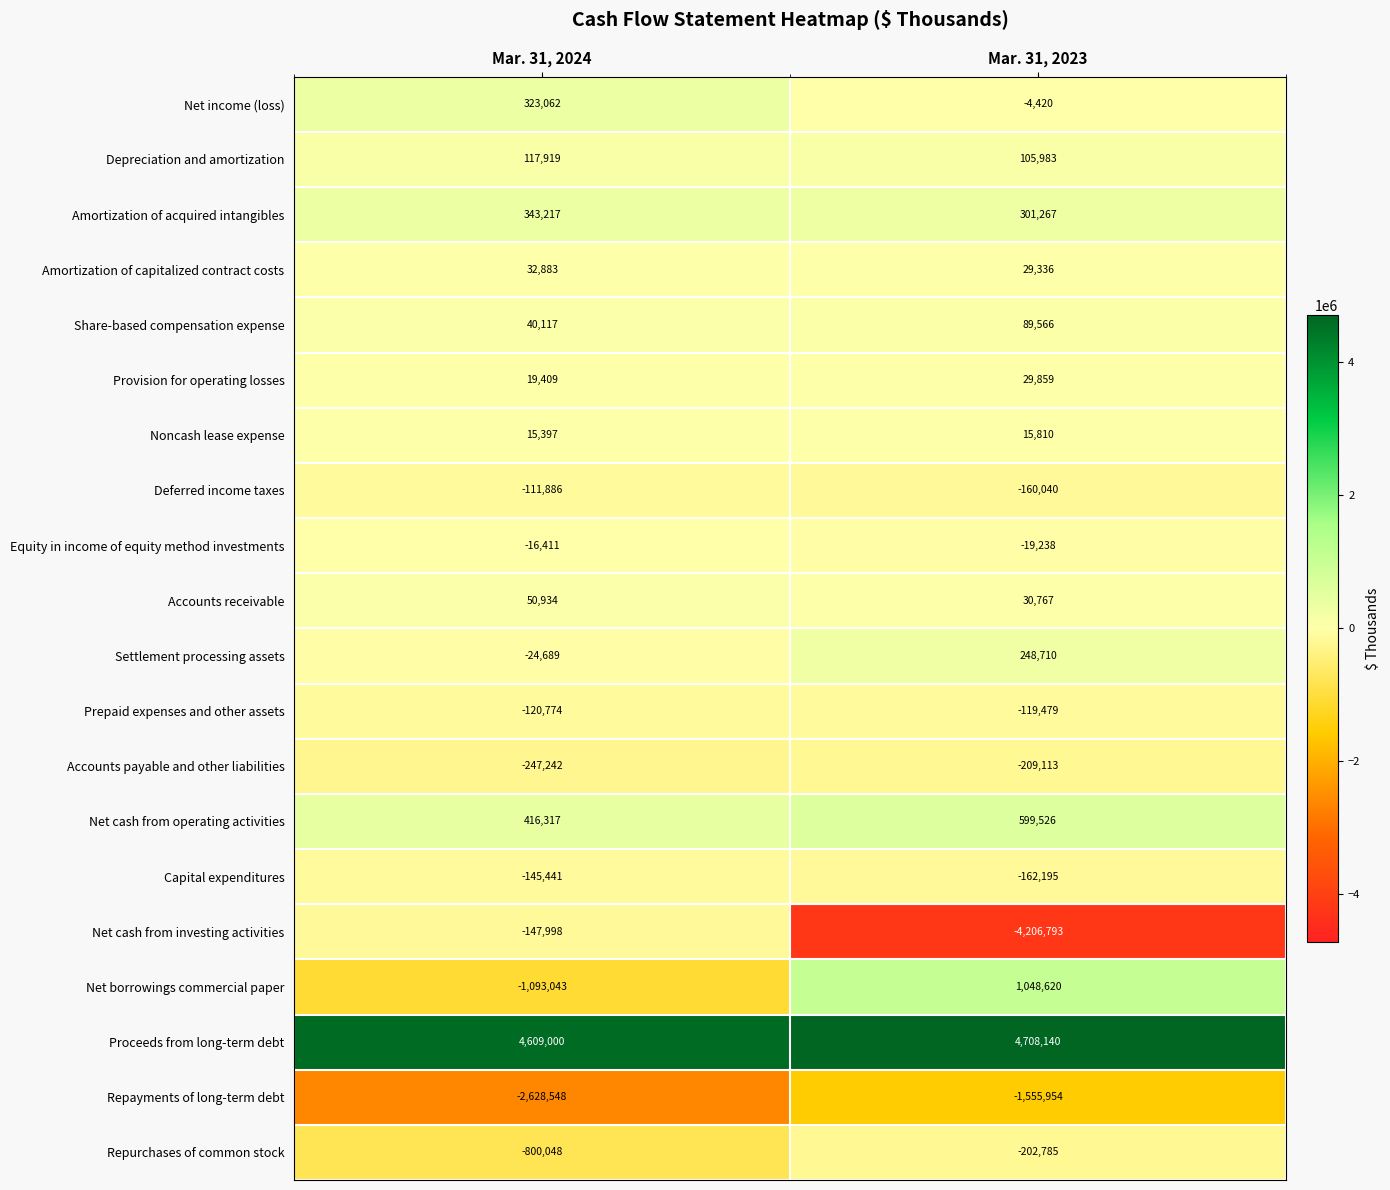

What is the difference between the highest and lowest values at Mar. 31, 2024?

7237548